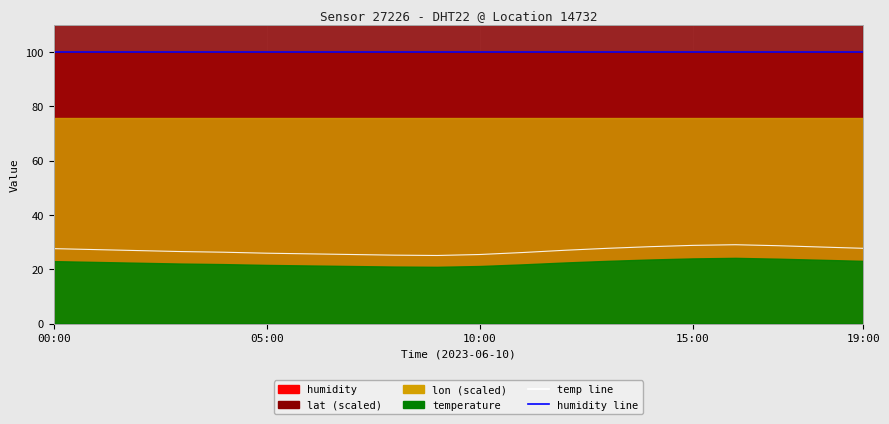

True or false: humidity line and temp line (scaled) intersect in this chart.

False